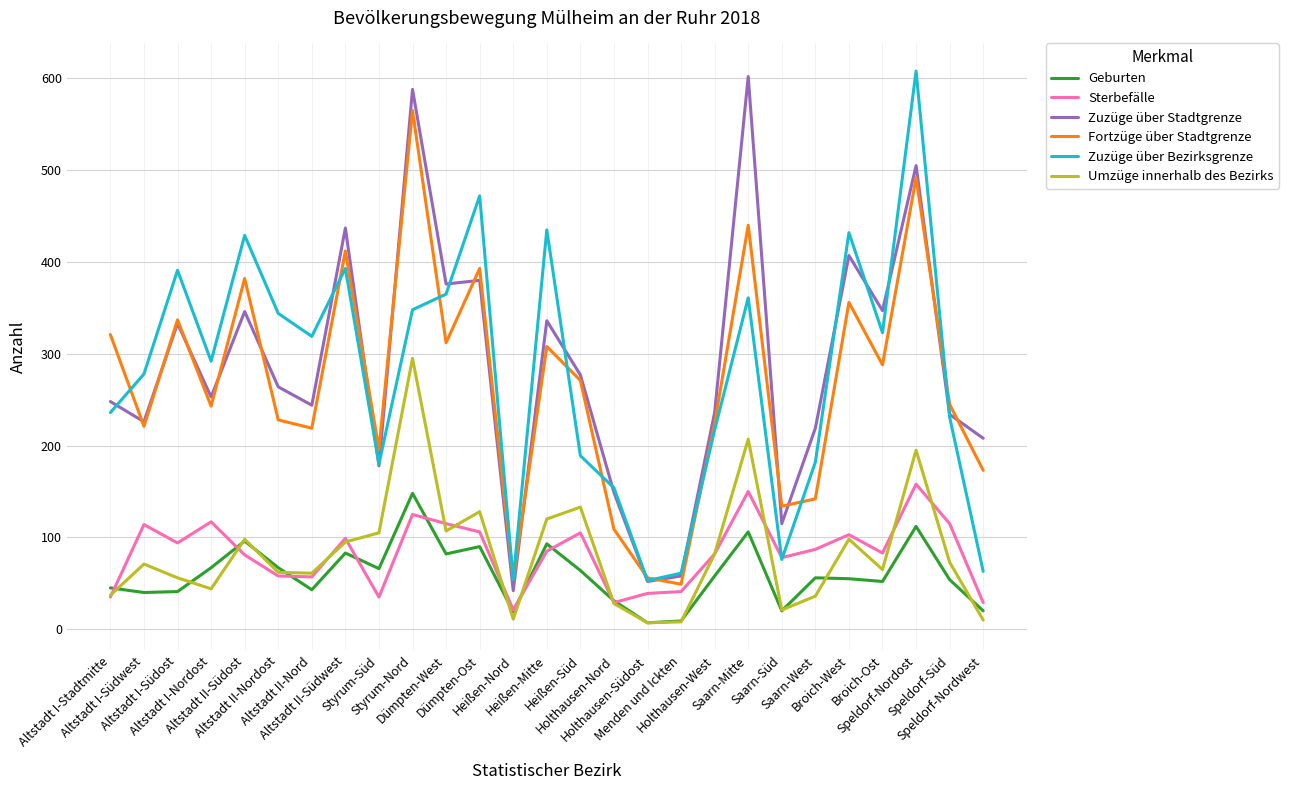

What is the maximum value shown in the chart?

608